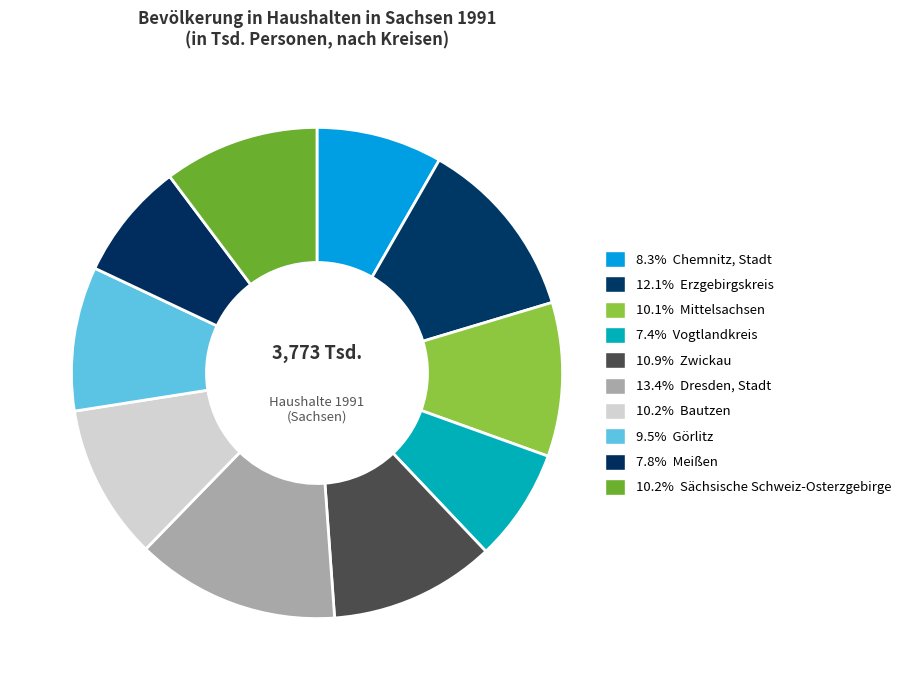

Rank the categories by value from highest to lowest.

Dresden, Stadt, Erzgebirgskreis, Zwickau, Bautzen, Sächsische Schweiz-Osterzgebirge, Mittelsachsen, Görlitz, Chemnitz, Stadt, Meißen, Vogtlandkreis